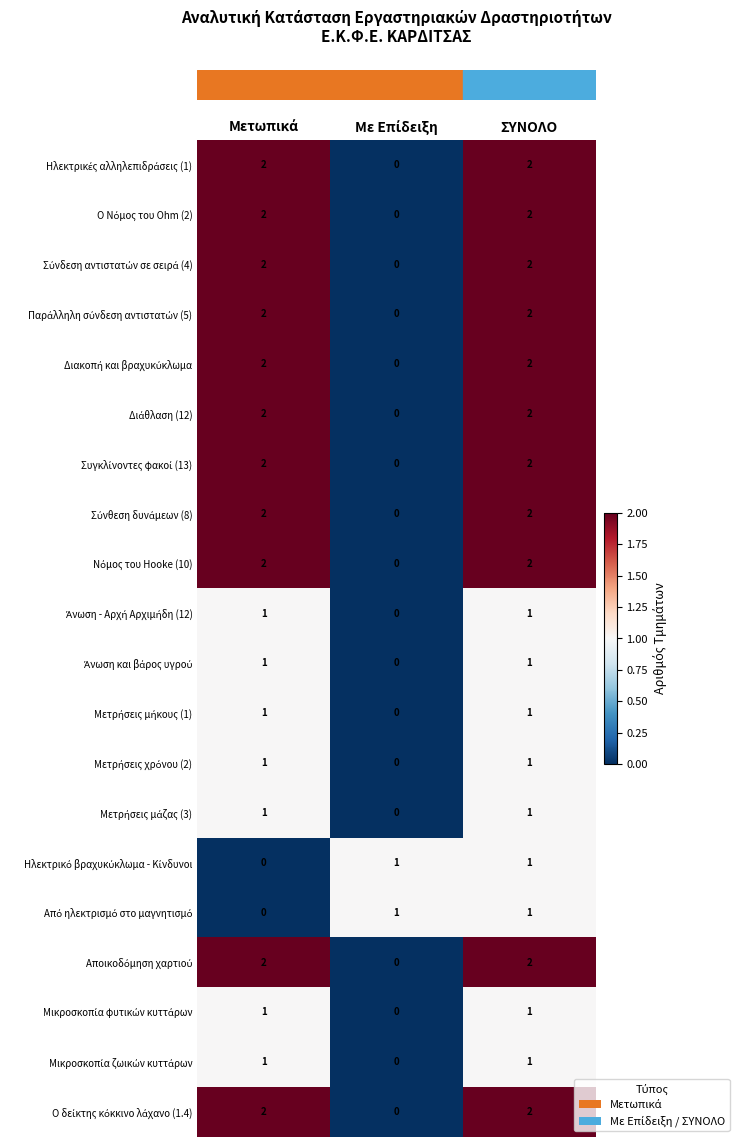

What is the total value across all series at ΣΥΝΟΛΟ?

31